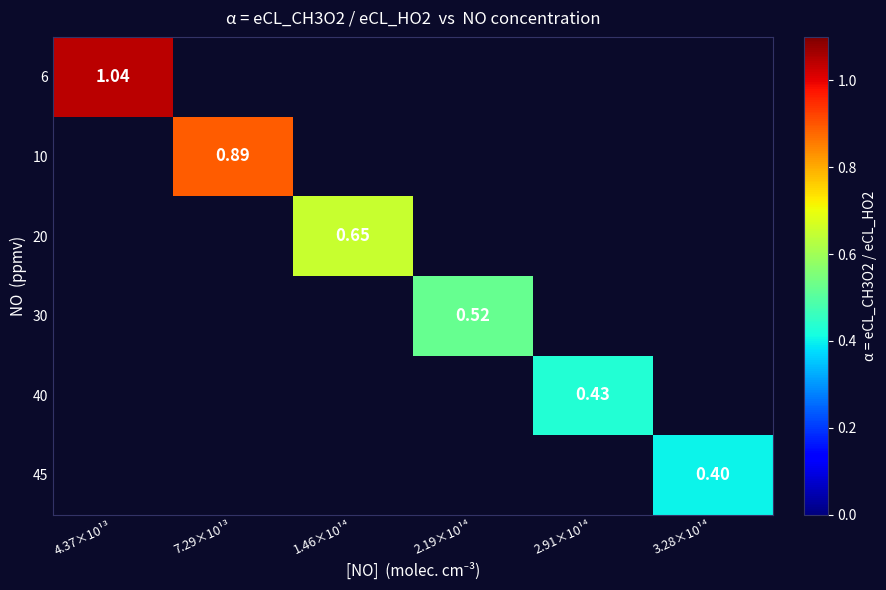

At which category does the chart reach its minimum across all series?

3.28×10¹⁴